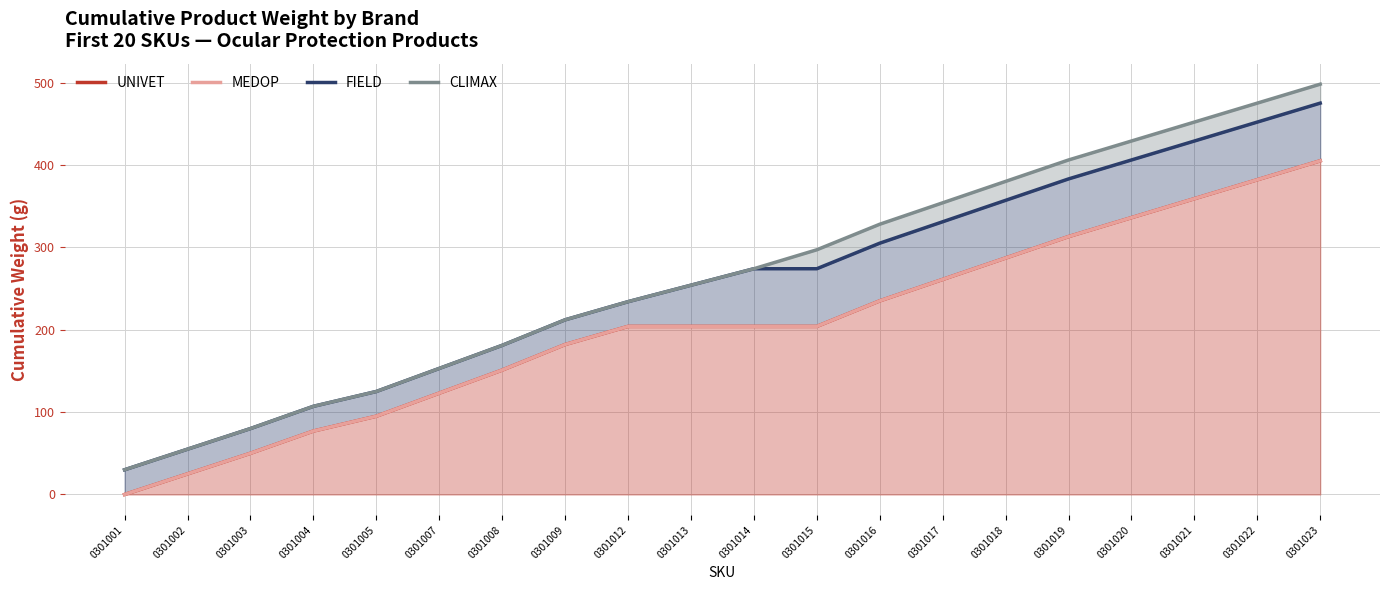

How many lines are shown in the chart?

4